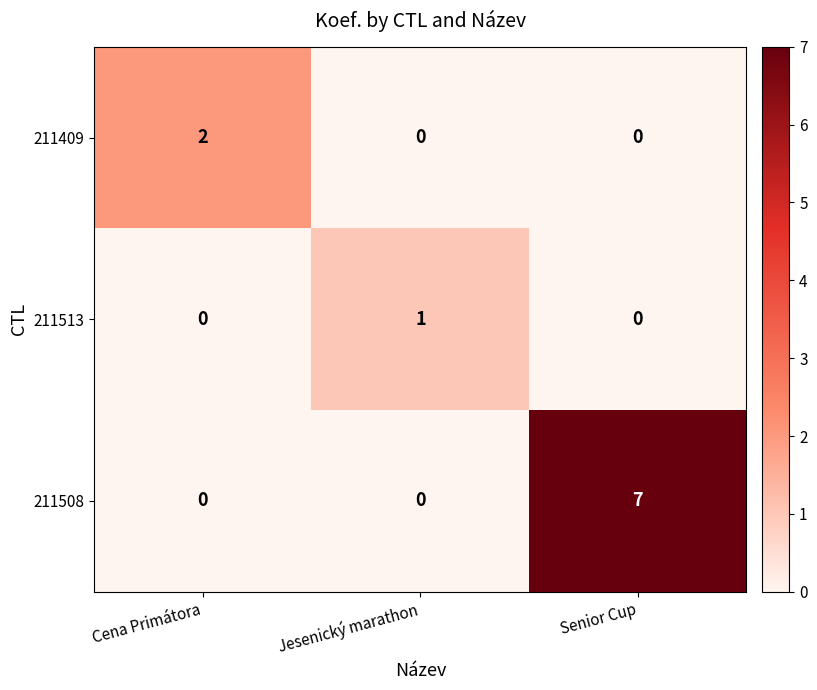

At which label does 211513 reach its peak?

Jesenický marathon